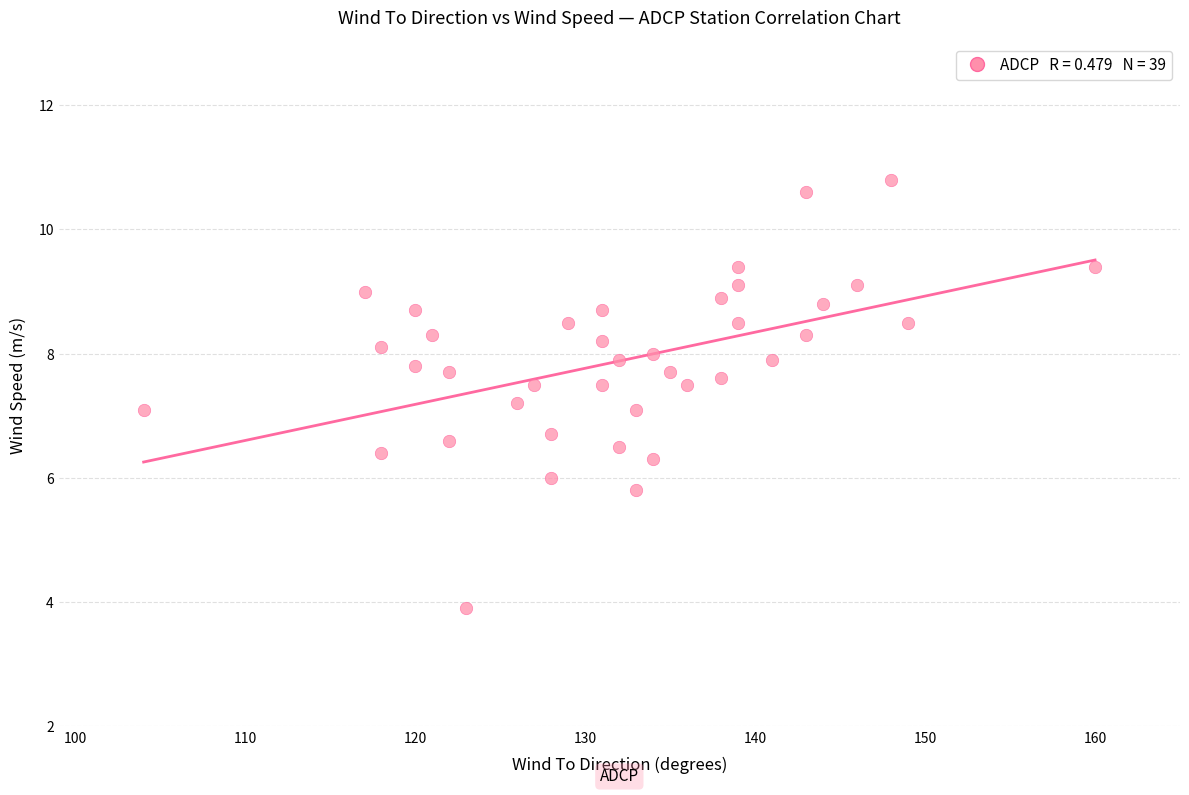

What is the range of X values (max minus min)?

56.0